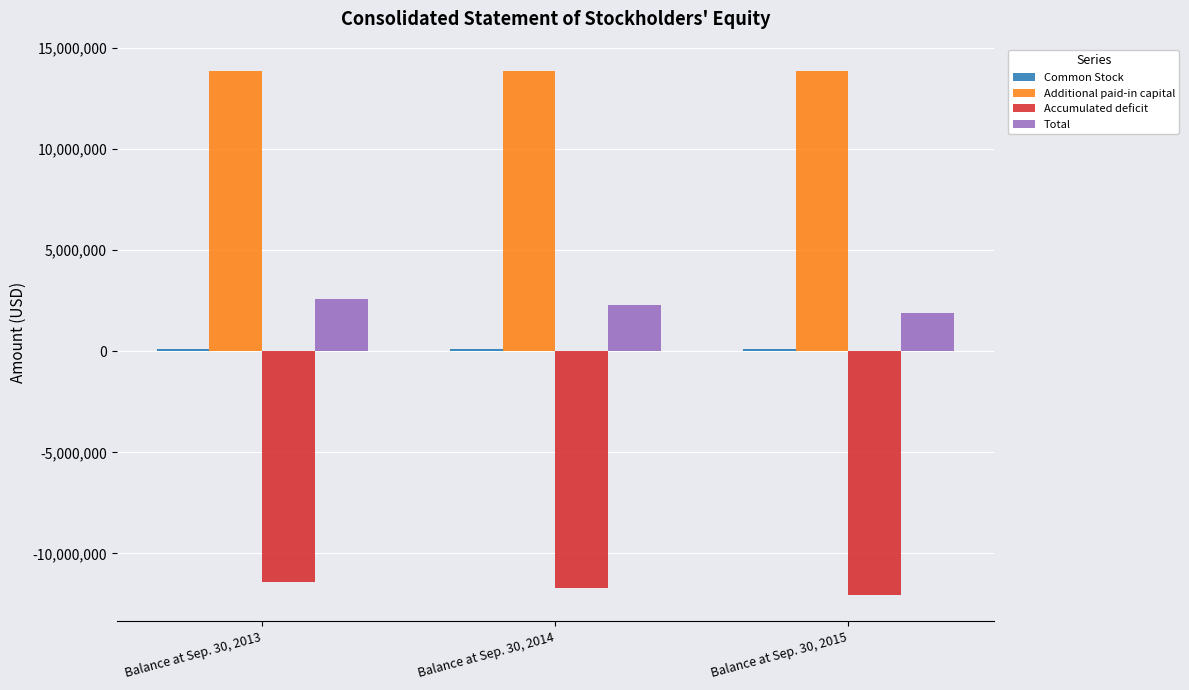

True or false: Total has a value of 2268000 at Balance at Sep. 30, 2014.

True